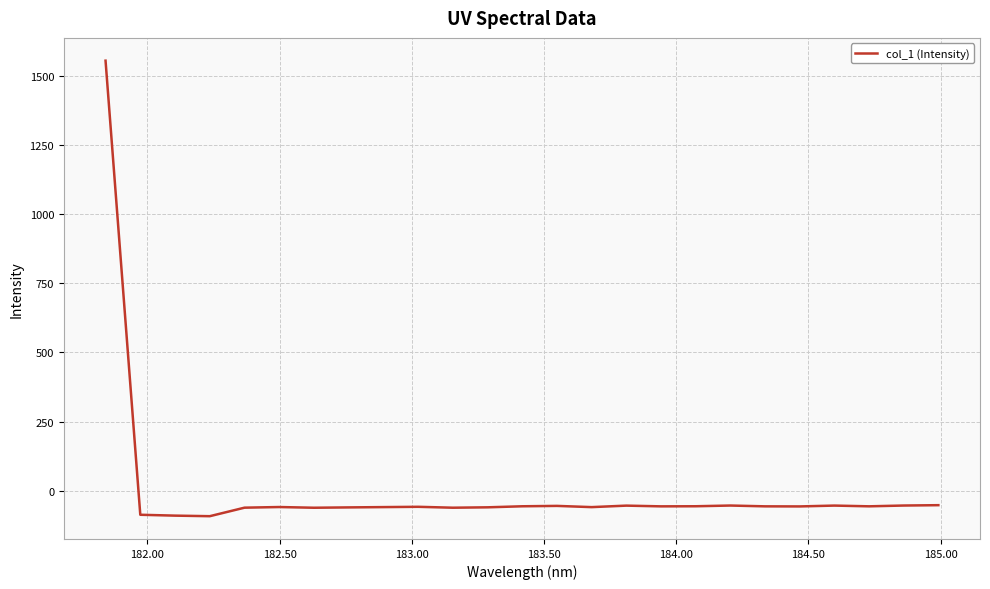

What is the maximum value shown in the chart?

1555.3